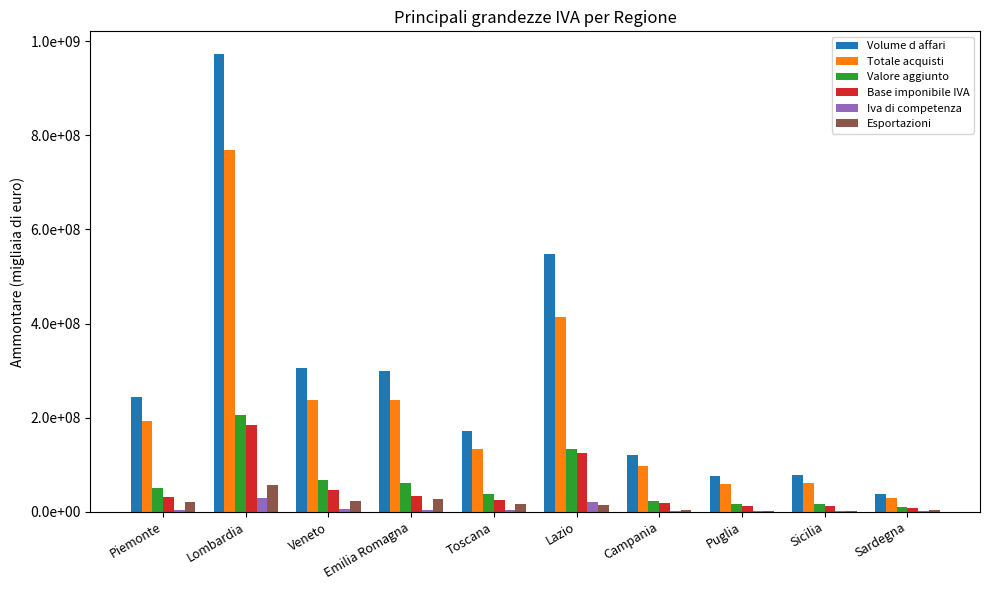

Are the bars horizontal?

No